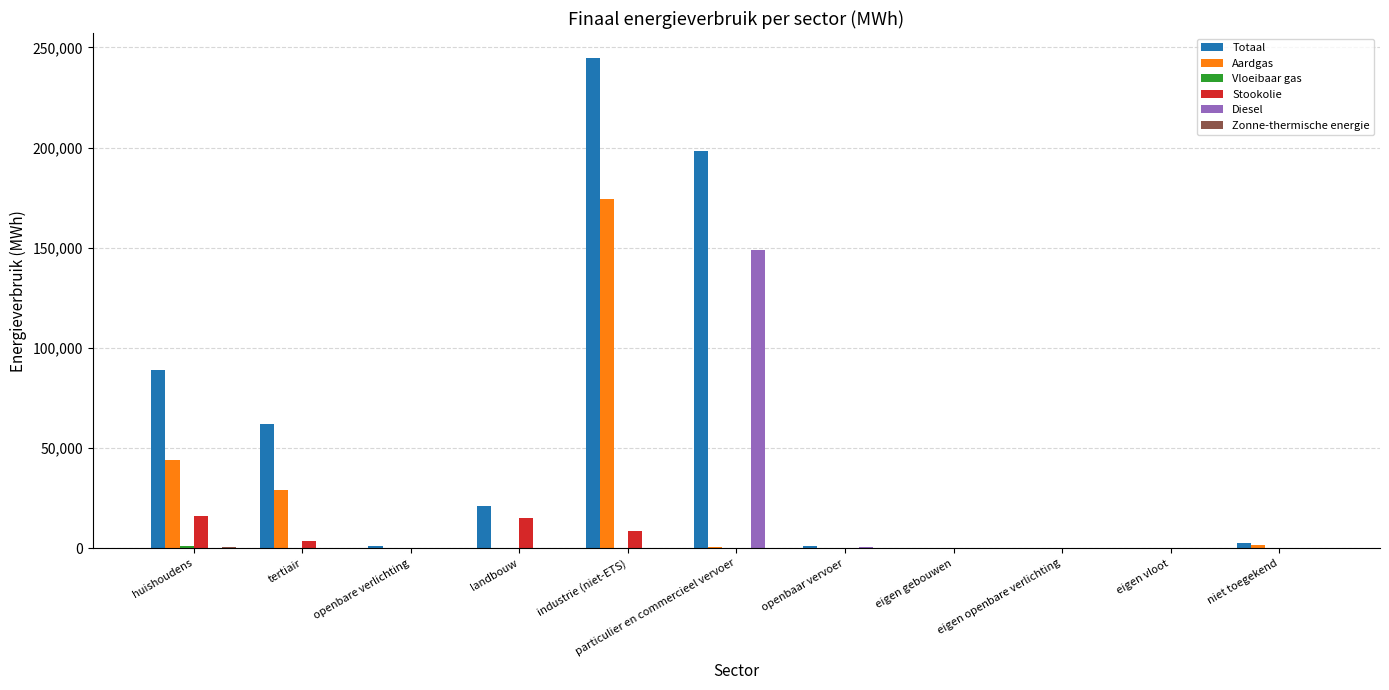

What is the sum of all Diesel values?

149593.1